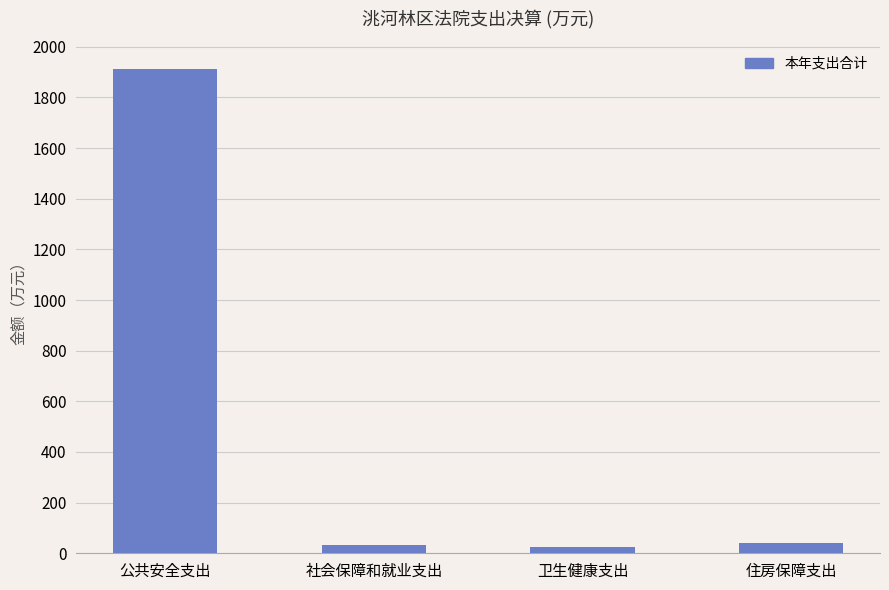

What is the value of the 4th bar from the left?

42.4